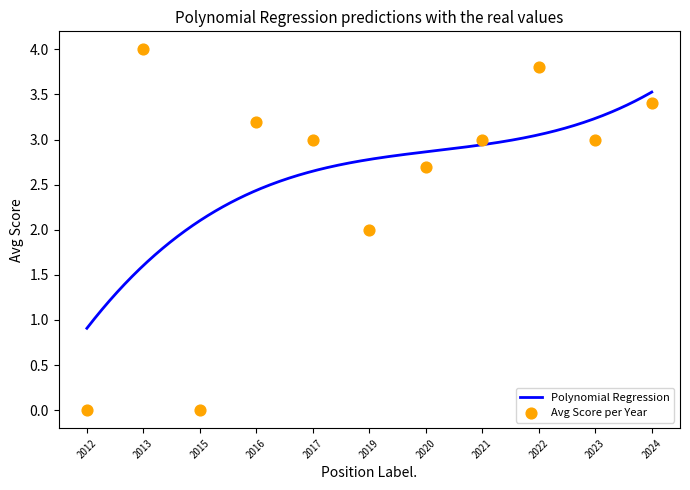

Approximately how many times larger is the value at 2019 compared to 2015?

1.5